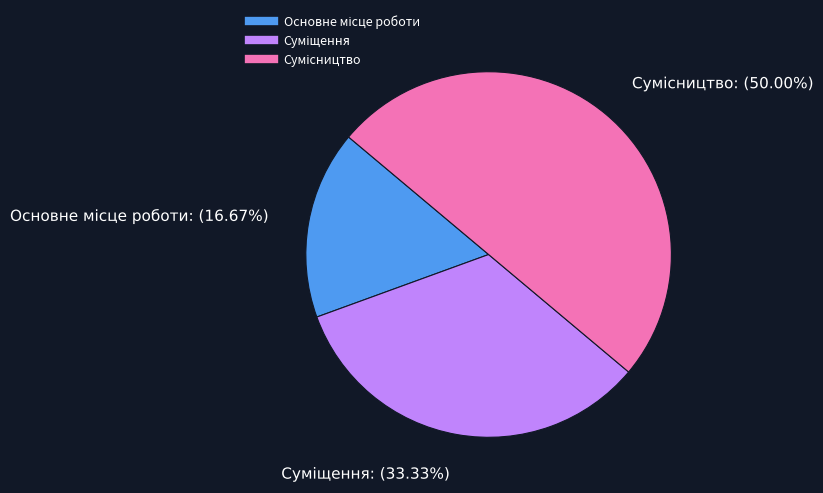

True or false: Суміщення accounts for 23% of the total.

False